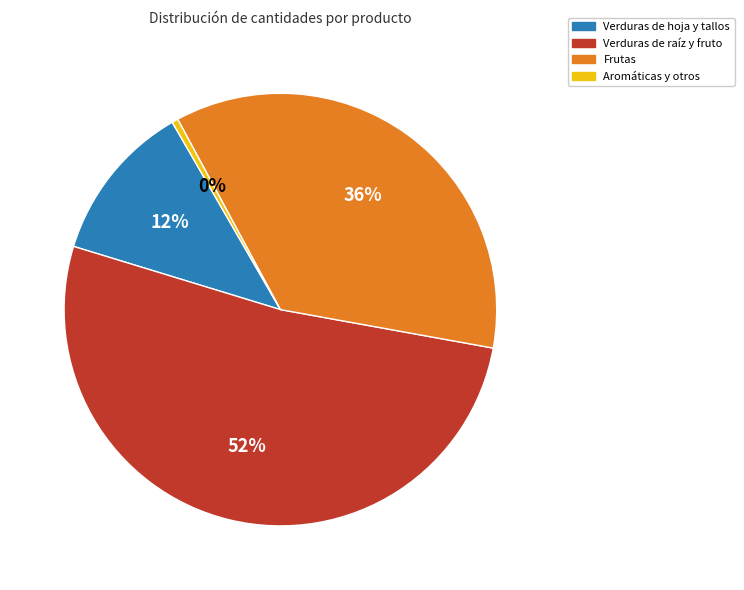

Rank the categories by value from lowest to highest.

Aromáticas y otros, Verduras de hoja y tallos, Frutas, Verduras de raíz y fruto